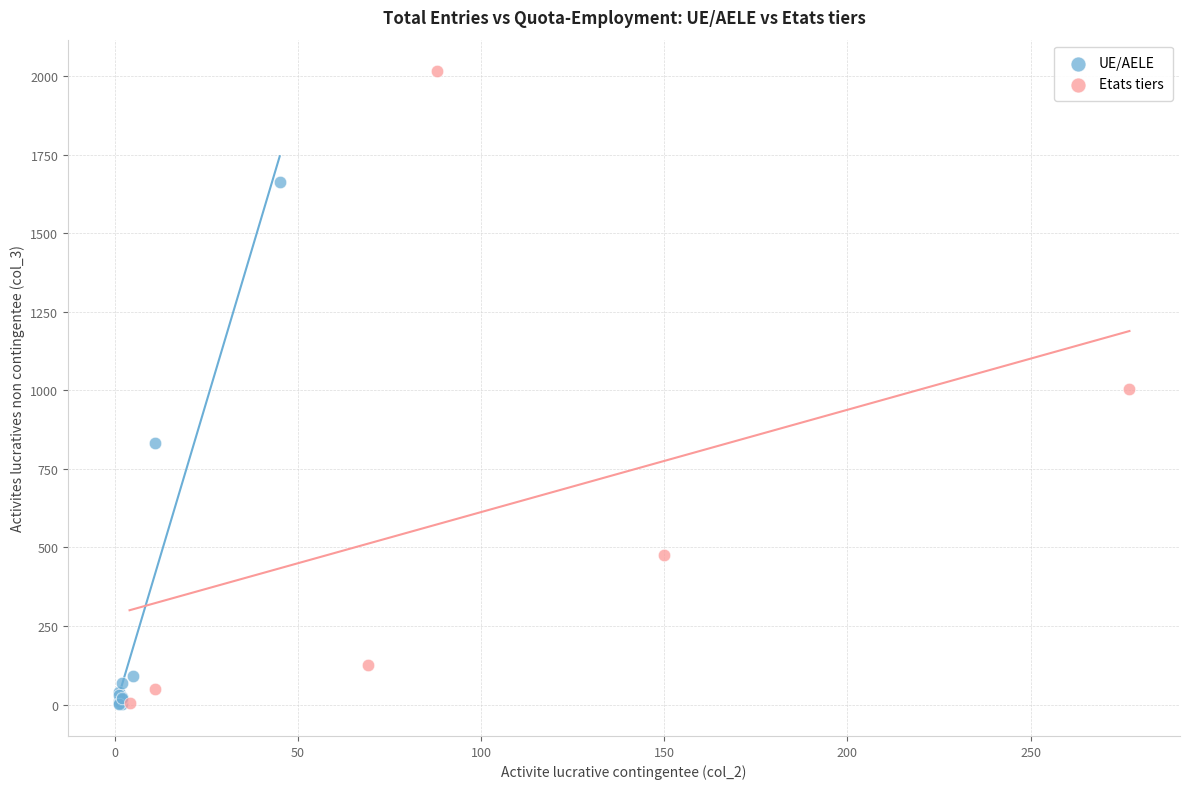

Which series has the widest spread of Y values?

Etats tiers